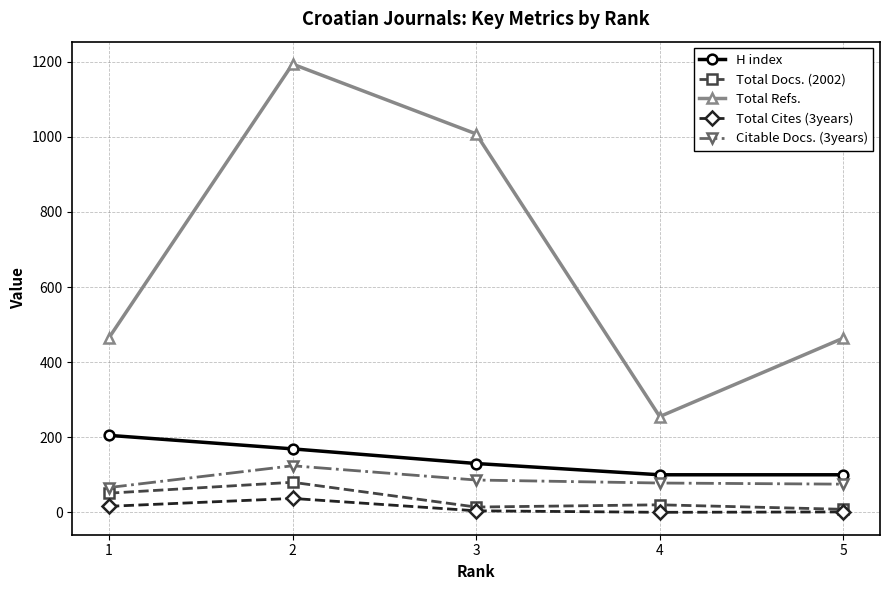

True or false: Citable Docs. (3years) has a value of 78 at 4.

True